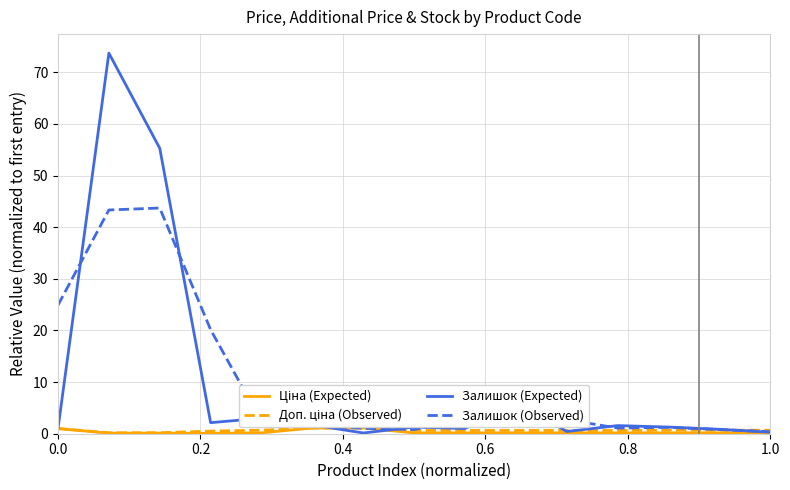

What is the greatest value displayed?

73.7